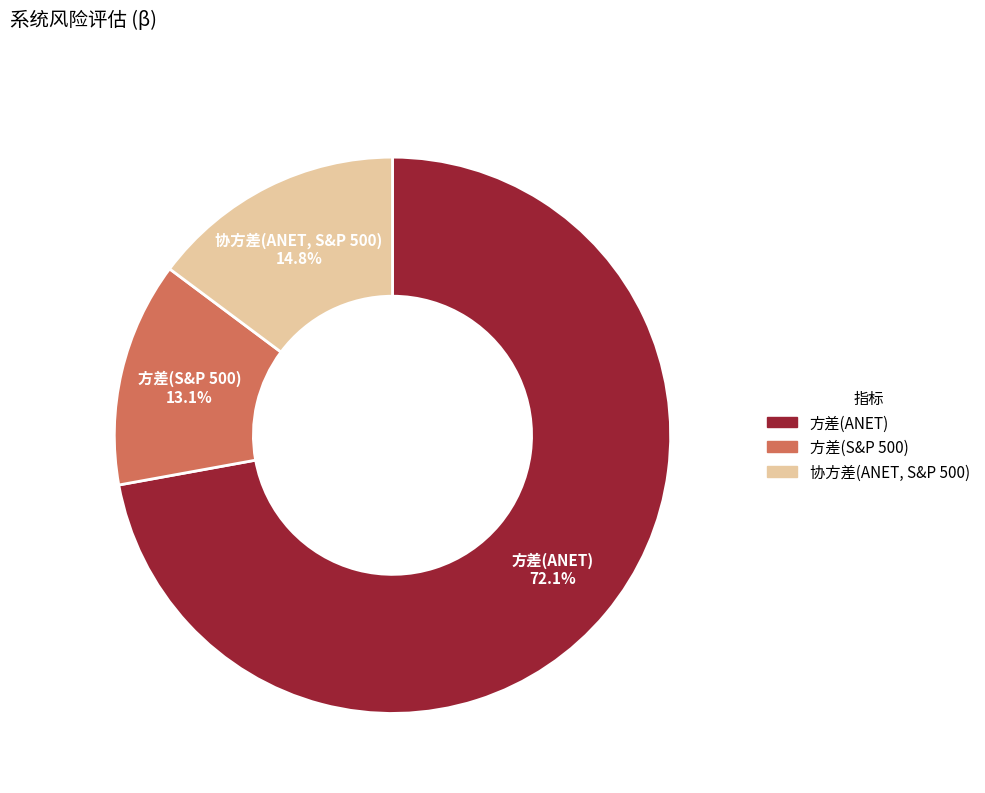

To the nearest percent, what is the difference between the 方差(S&P 500) and 协方差(ANET, S&P 500) slice percentages?

2%